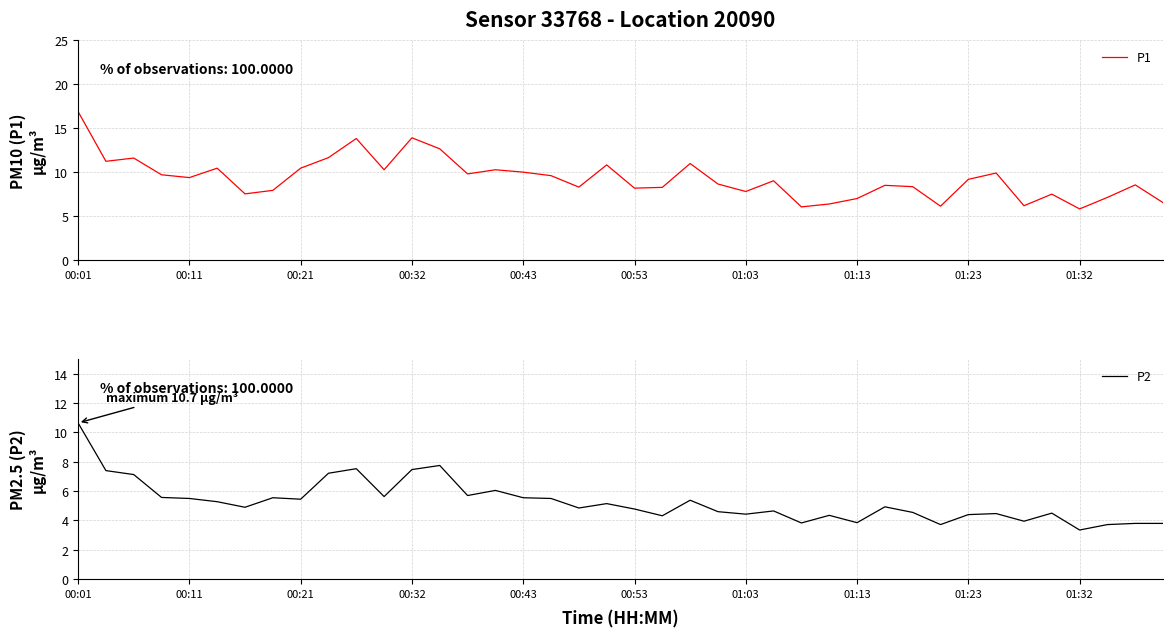

How many data points in P1 are above 9?

21